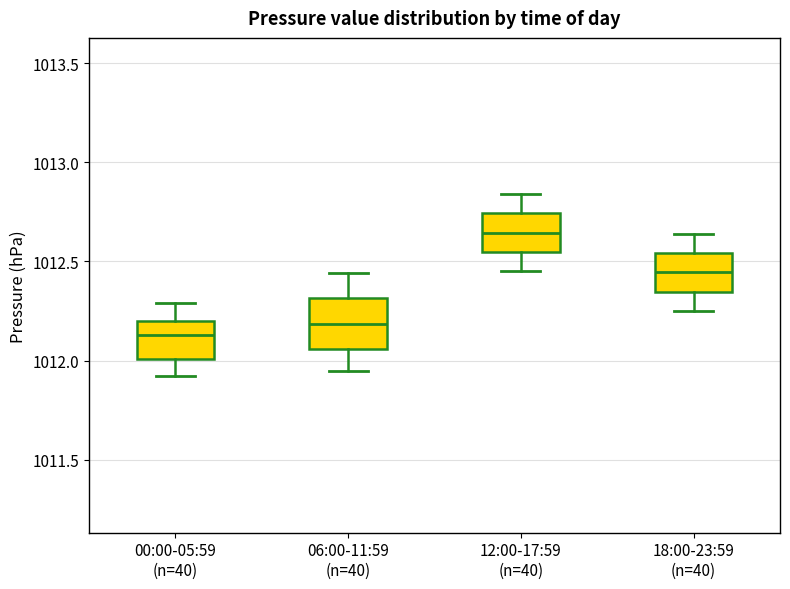

Reading left to right, read every box against the y-axis: the position of its median line, the range the box covers, and the ends of its whiskers. The values are not printed on the chart, so give them approximately, as read against the axis.

00:00-05:59 (n=40): median 1012.15, box 1012.00 to 1012.20, whiskers 1011.90 to 1012.30
06:00-11:59 (n=40): median 1012.20, box 1012.05 to 1012.30, whiskers 1011.95 to 1012.45
12:00-17:59 (n=40): median 1012.65, box 1012.55 to 1012.75, whiskers 1012.45 to 1012.85
18:00-23:59 (n=40): median 1012.45, box 1012.35 to 1012.55, whiskers 1012.25 to 1012.65